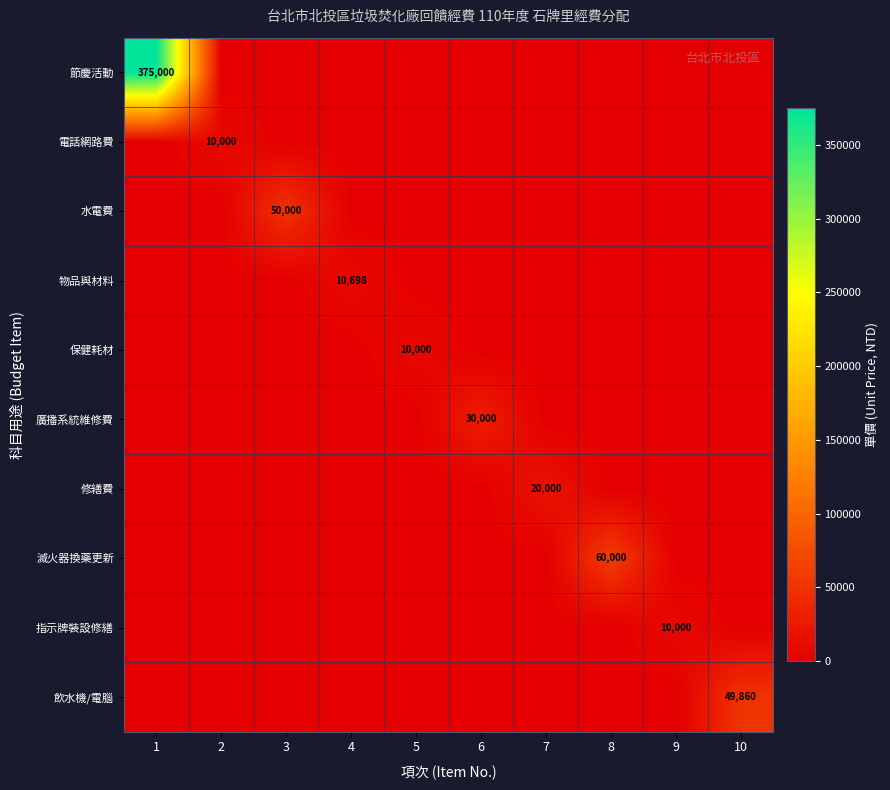

The 電話網路費 series shows 10000 at 2. True or false?

True